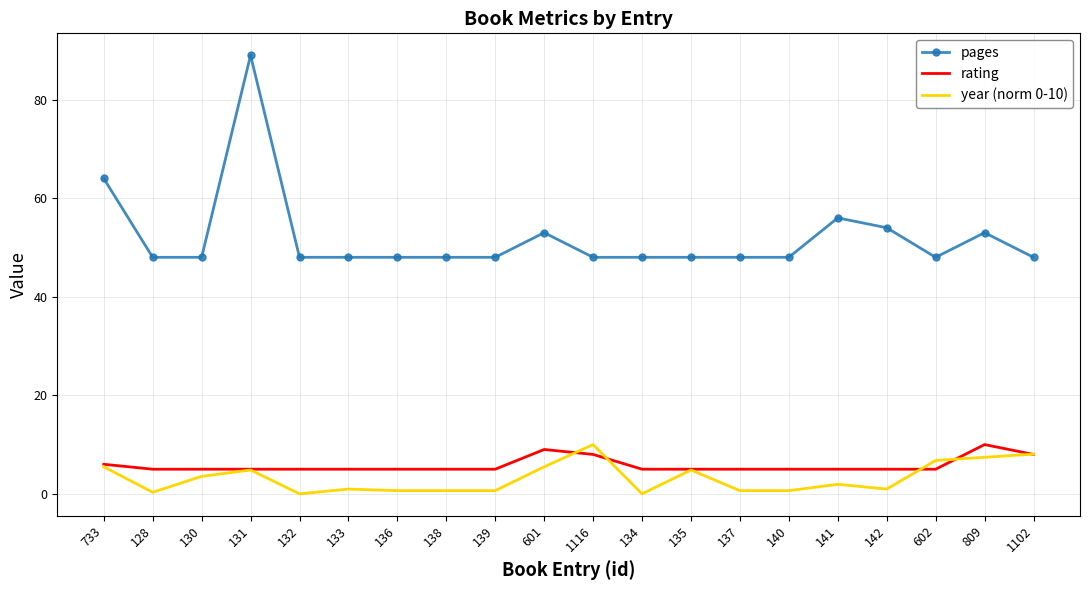

True or false: pages has a value of 48.0 at 136.

True